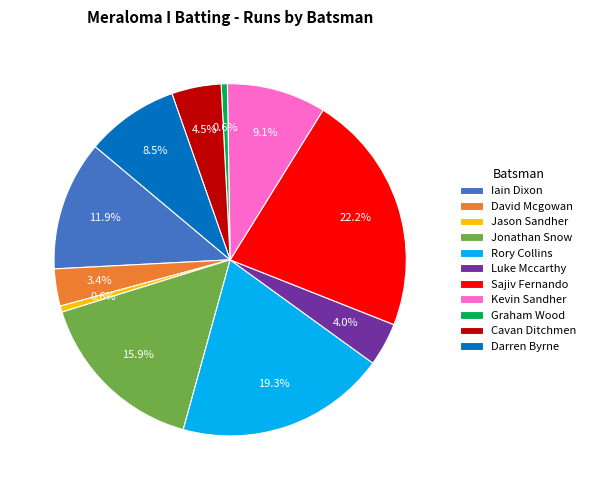

Is the sum of Cavan Ditchmen and Jason Sandher greater than half?

No